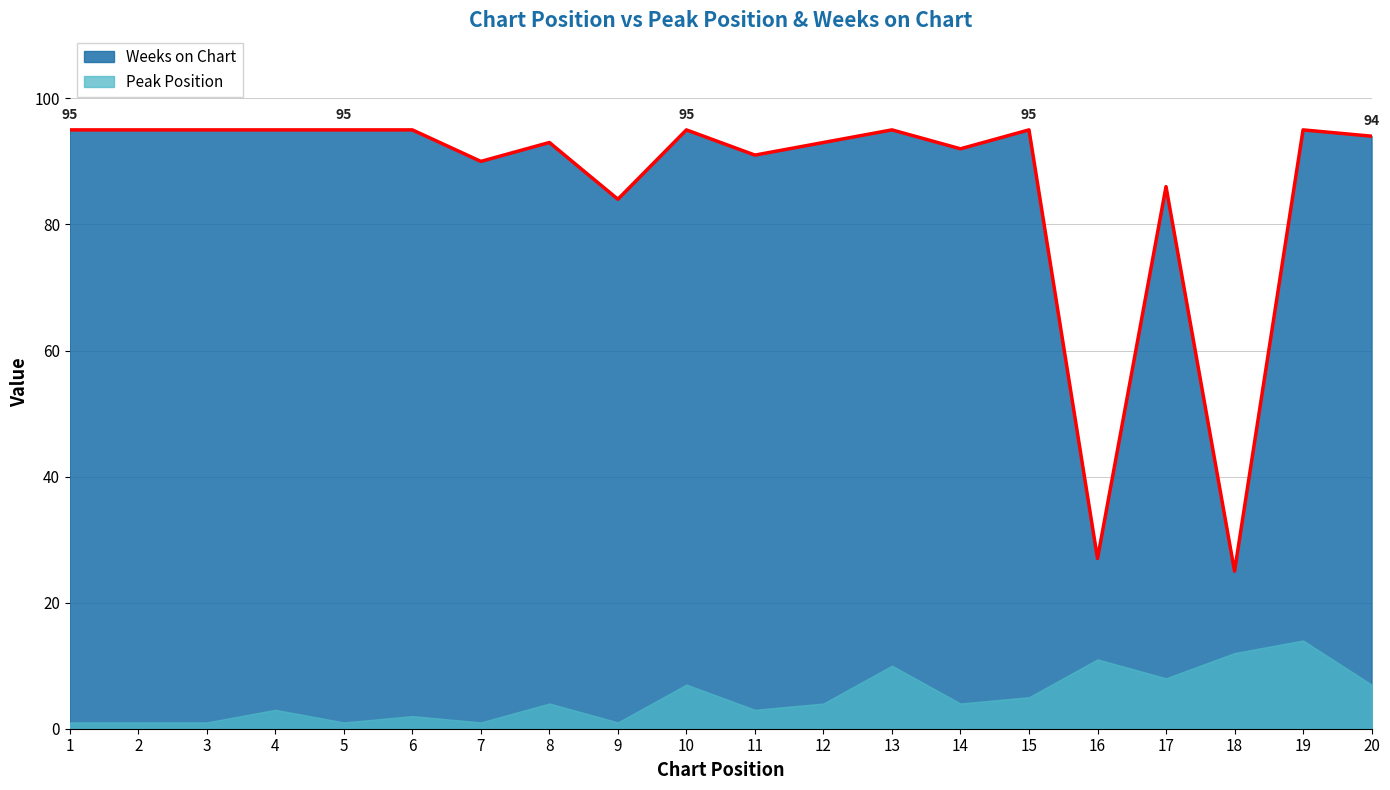

List the labels in order of value, largest first.

1, 2, 3, 4, 5, 6, 10, 13, 15, 19, 20, 8, 12, 14, 11, 7, 17, 9, 16, 18